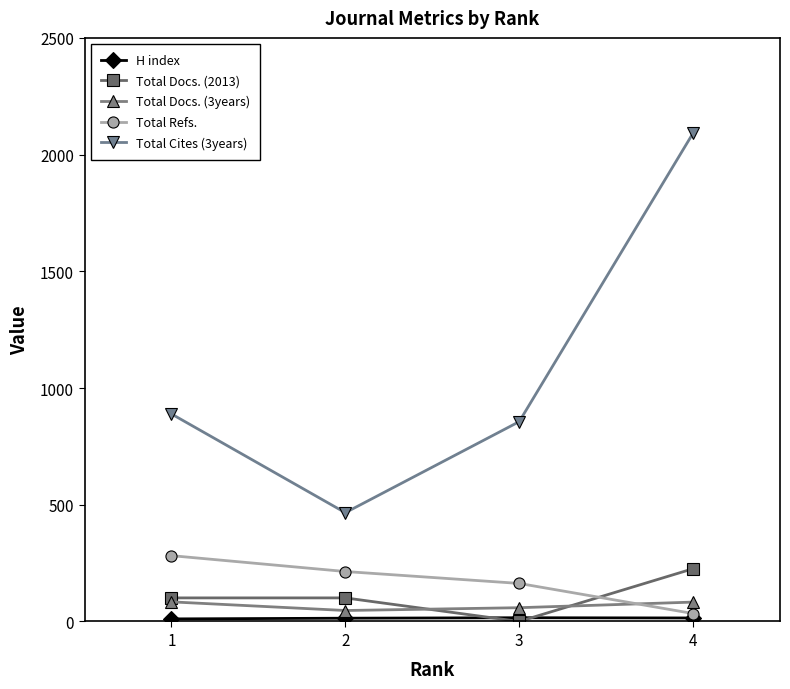

Where does the Total Docs. (3years) series first go above 83?

1